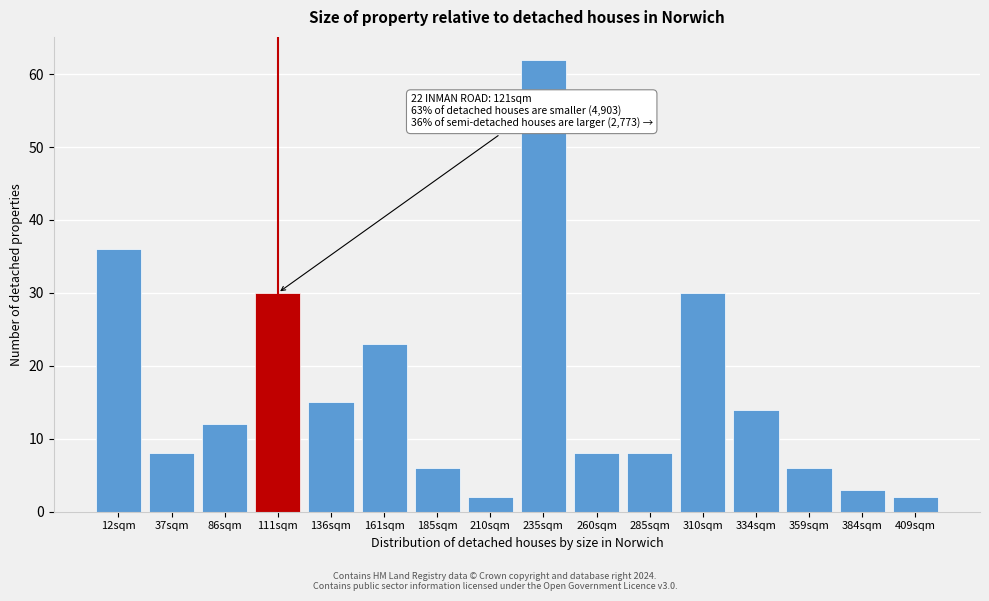

Reading left to right, list all the values displayed in this chart.

12sqm=36	37sqm=8	86sqm=12	111sqm=30	136sqm=15	161sqm=23	185sqm=6	210sqm=2	235sqm=62	260sqm=8	285sqm=8	310sqm=30	334sqm=14	359sqm=6	384sqm=3	409sqm=2